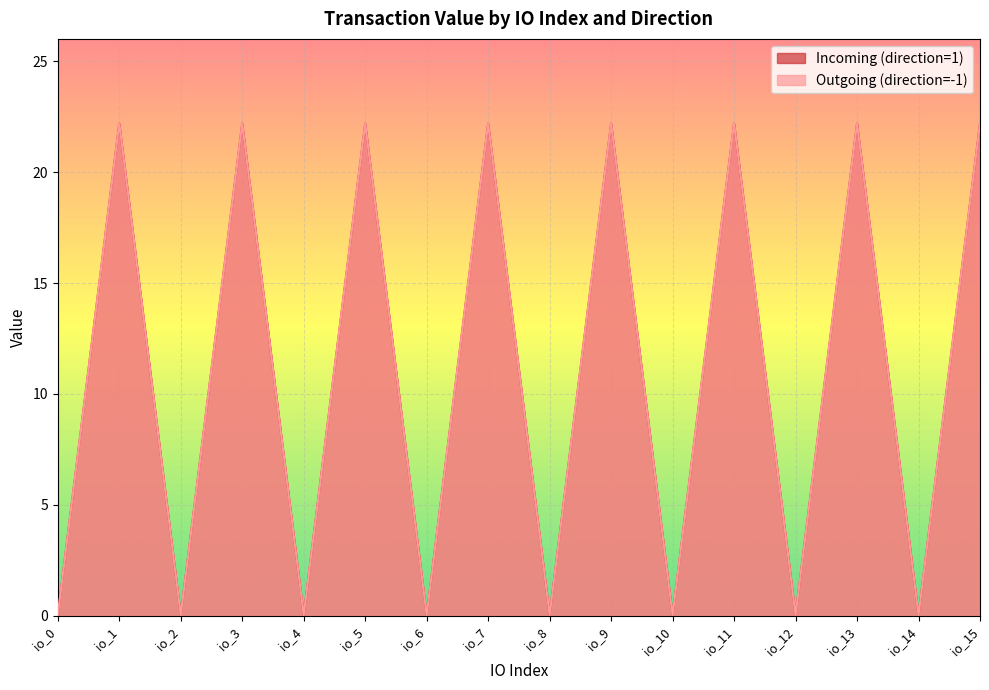

Rank the series by their maximum value, from lowest to highest.

Incoming (direction=1), Outgoing (direction=-1)